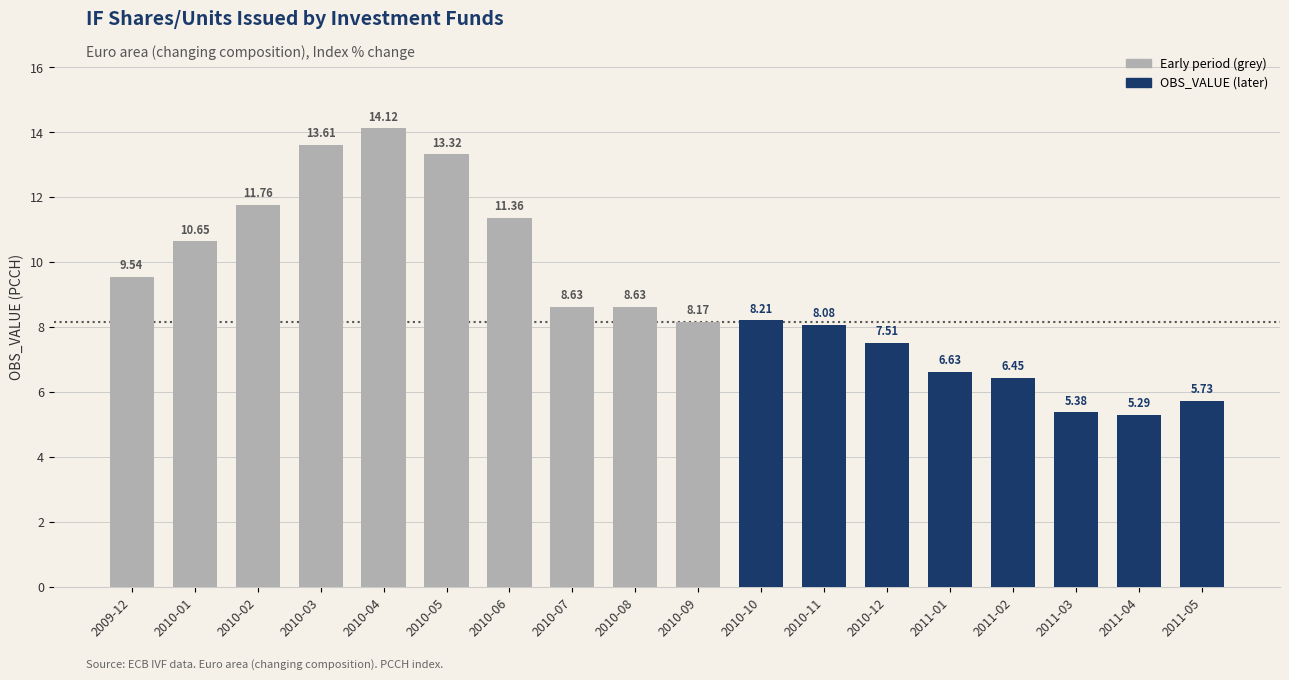

What is the label of the 8th bar from the left?

2010-07